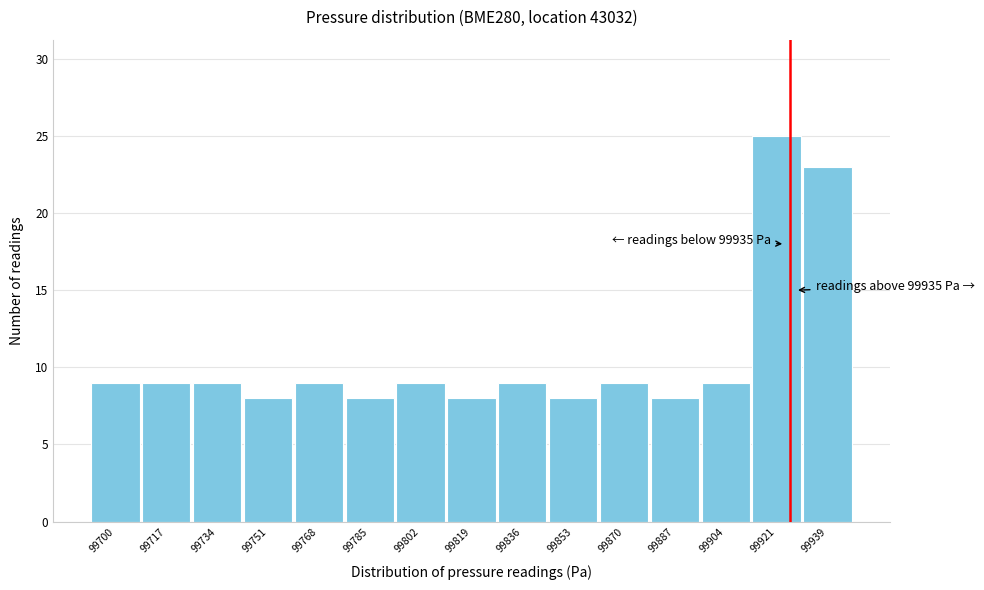

Reading left to right, list all the values displayed in this chart.

99700=9	99717=9	99734=9	99751=8	99768=9	99785=8	99802=9	99819=8	99836=9	99853=8	99870=9	99887=8	99904=9	99921=25	99939=23